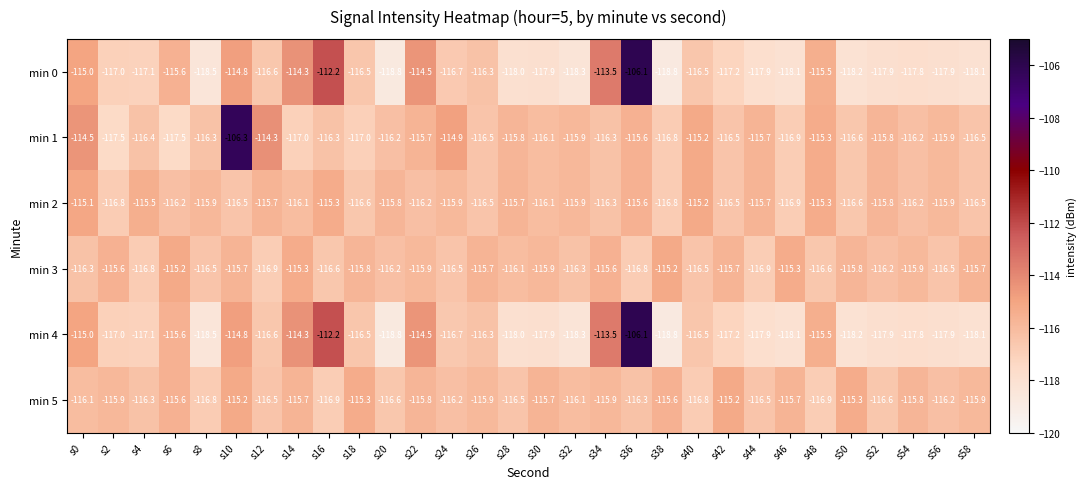

What is the sum of the min 0 values at s20 and s4?

-235.9